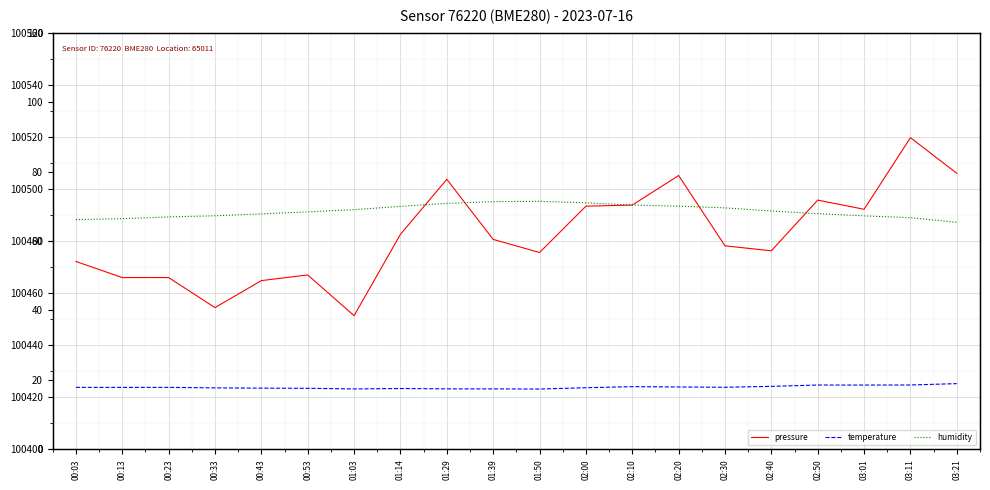

How many data points in pressure are above 100480?

10